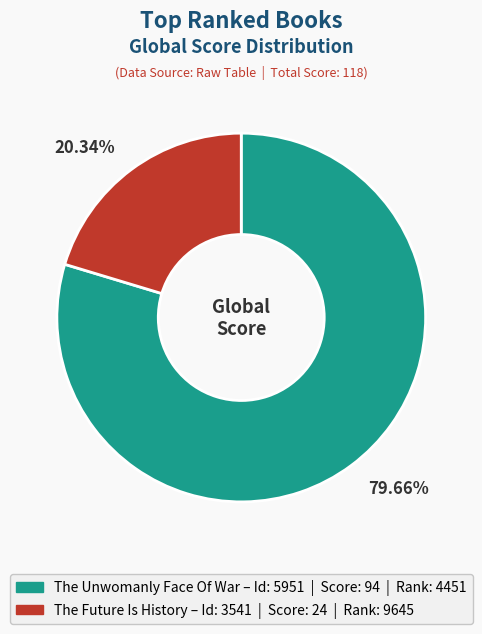

What is the smallest slice in the pie chart?

The Future Is History